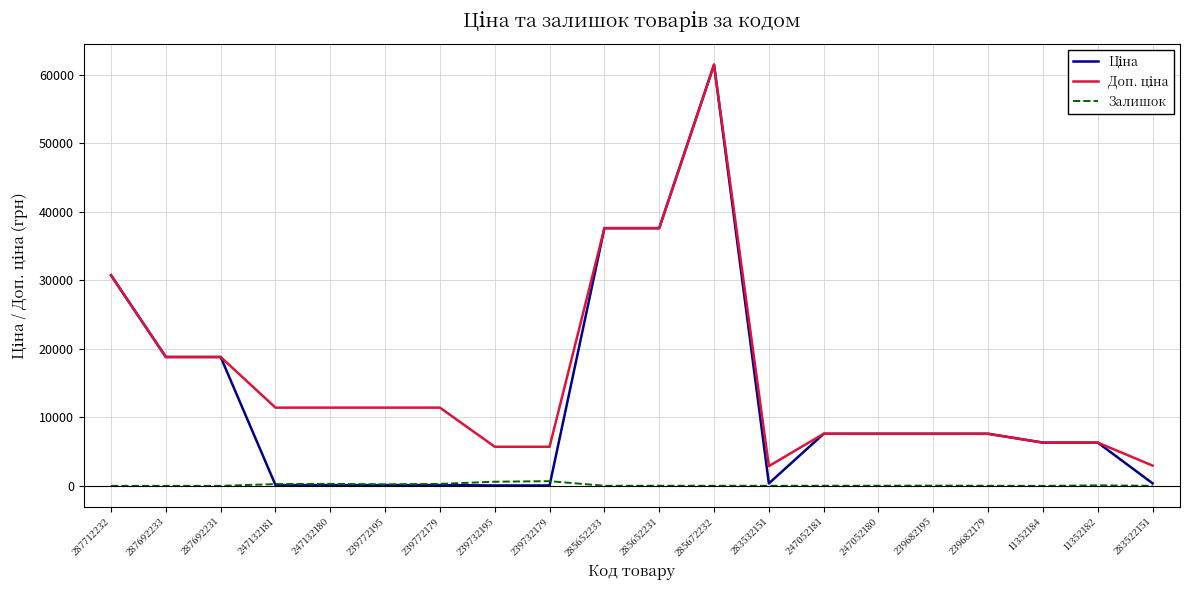

What is the maximum value shown in the chart?

61434.3